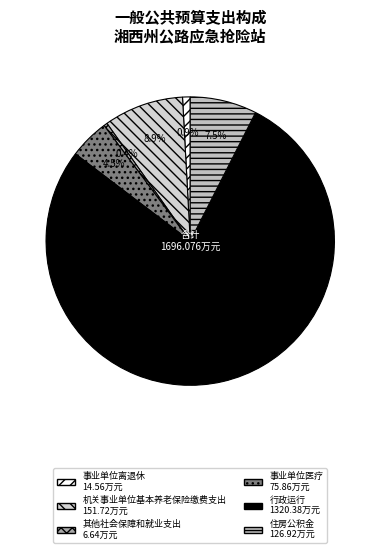

To the nearest percent, what is the difference between the 事业单位离退休 and 住房公积金 slice percentages?

7%